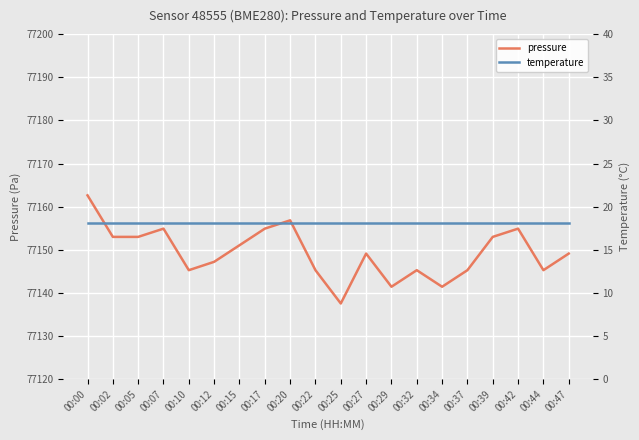

Reading right to left, extract all data points from this chart.

pressure: 77149.1	77145.3	77154.9	77153.0	77145.3	77141.4	77145.3	77141.4	77149.1	77137.6	77145.3	77156.8	77154.9	77151.1	77147.2	77145.3	77154.9	77153.0	77153.0	77162.6
temperature: 18.2	18.2	18.2	18.2	18.2	18.2	18.2	18.2	18.2	18.2	18.2	18.2	18.2	18.2	18.2	18.2	18.2	18.2	18.2	18.2